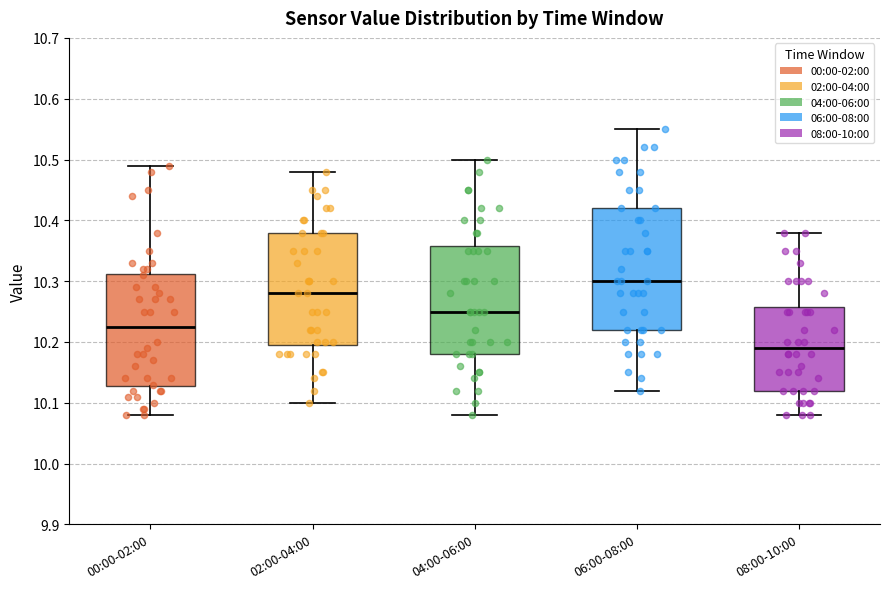

Which box is the tallest, from its lower edge to its upper edge?

06:00-08:00